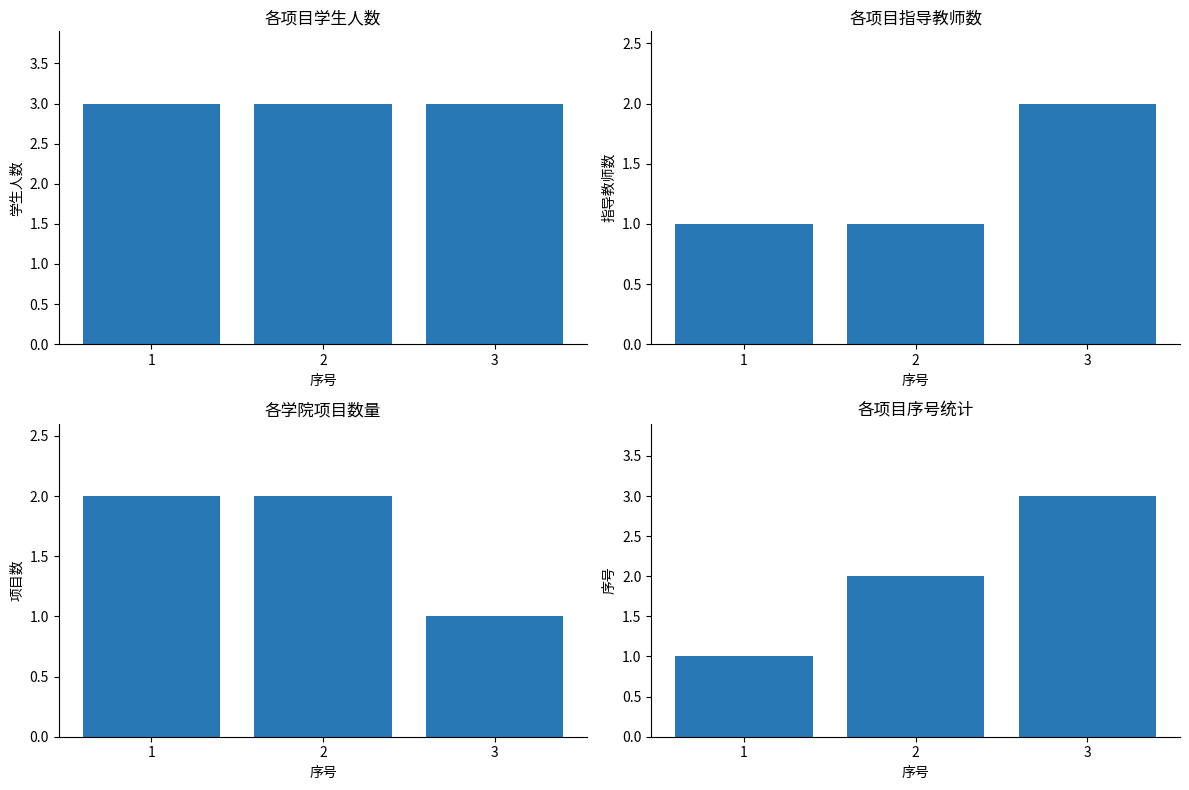

Is the value of 项目数 at 1 greater than the value of 序号 at 3?

No